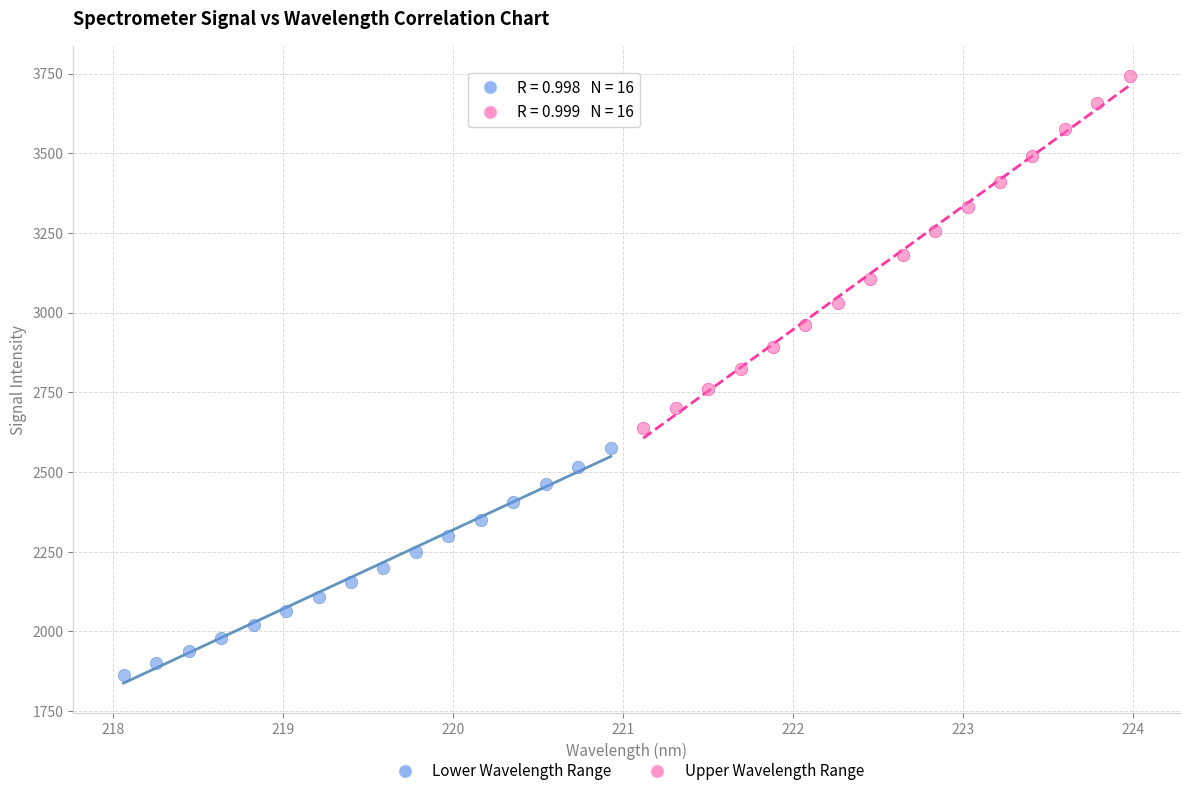

Which series reaches the maximum Y coordinate?

Upper Wavelength Range